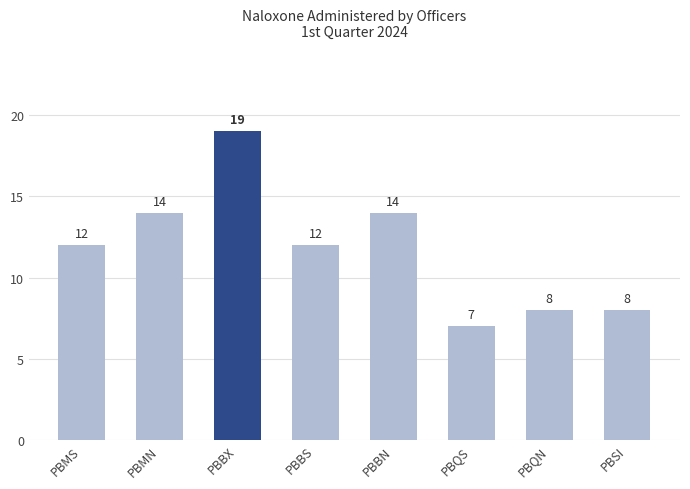

What is the value of the 3rd bar from the left?

19